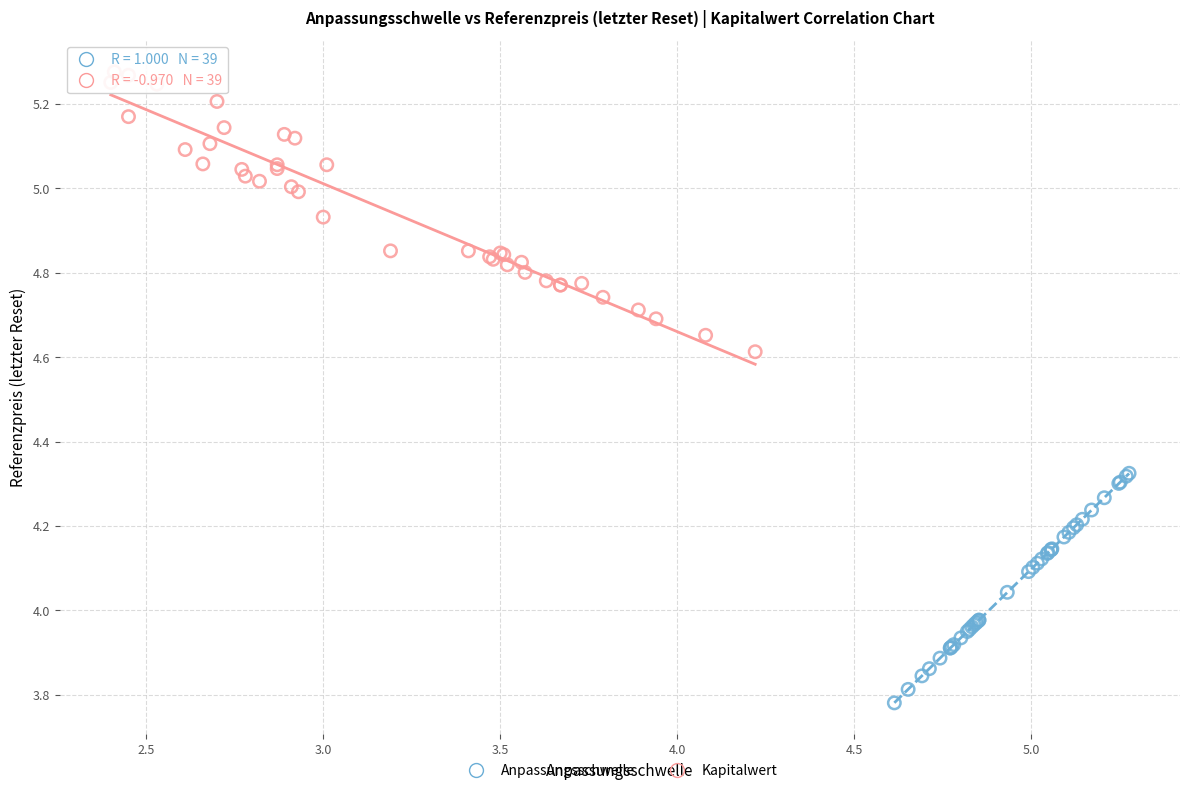

Which series reaches the minimum Y coordinate?

Anpassungsschwelle